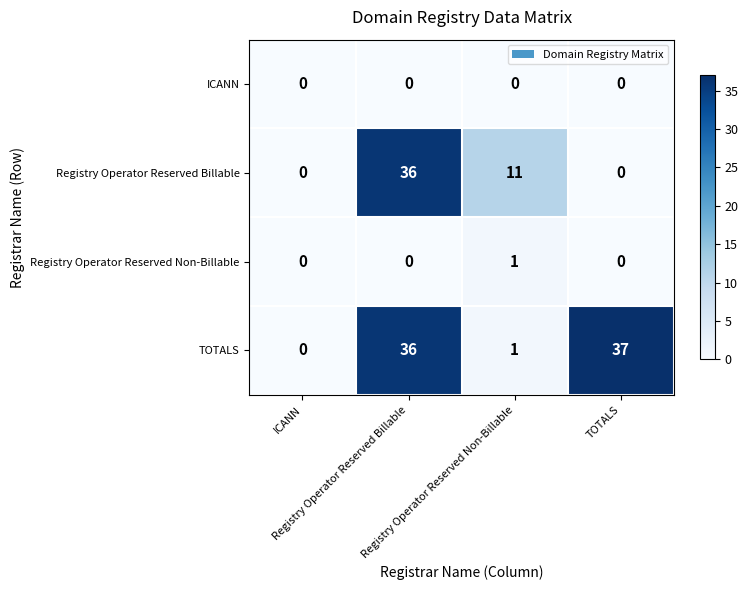

Which series has the largest range (max minus min)?

TOTALS